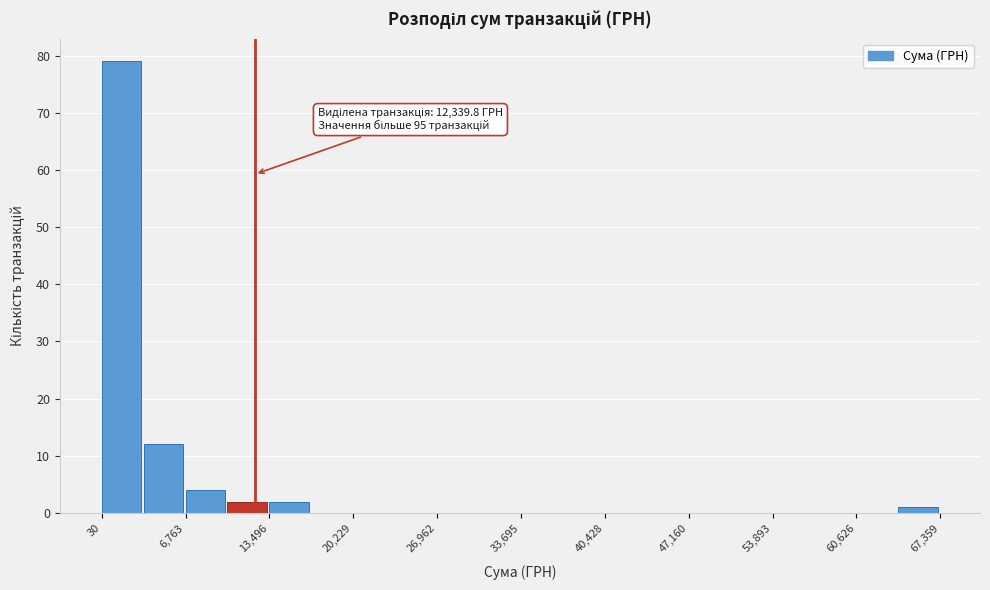

Read against the x-axis, roughly where is the centre of the tallest bar?

2000